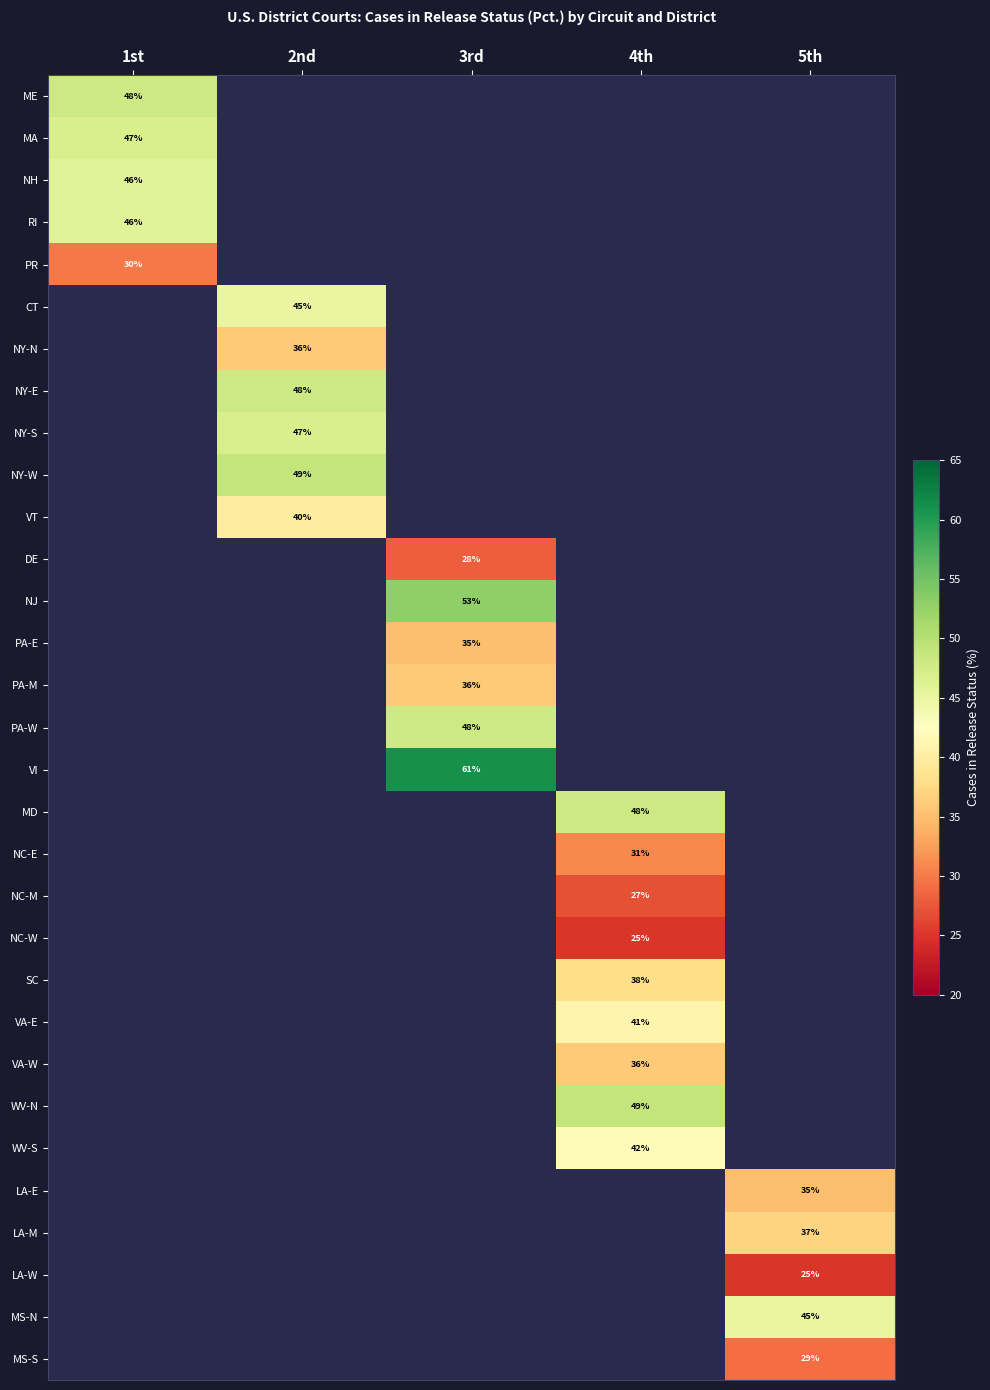

What is the spread (max minus min) of values at 1st?

18.0